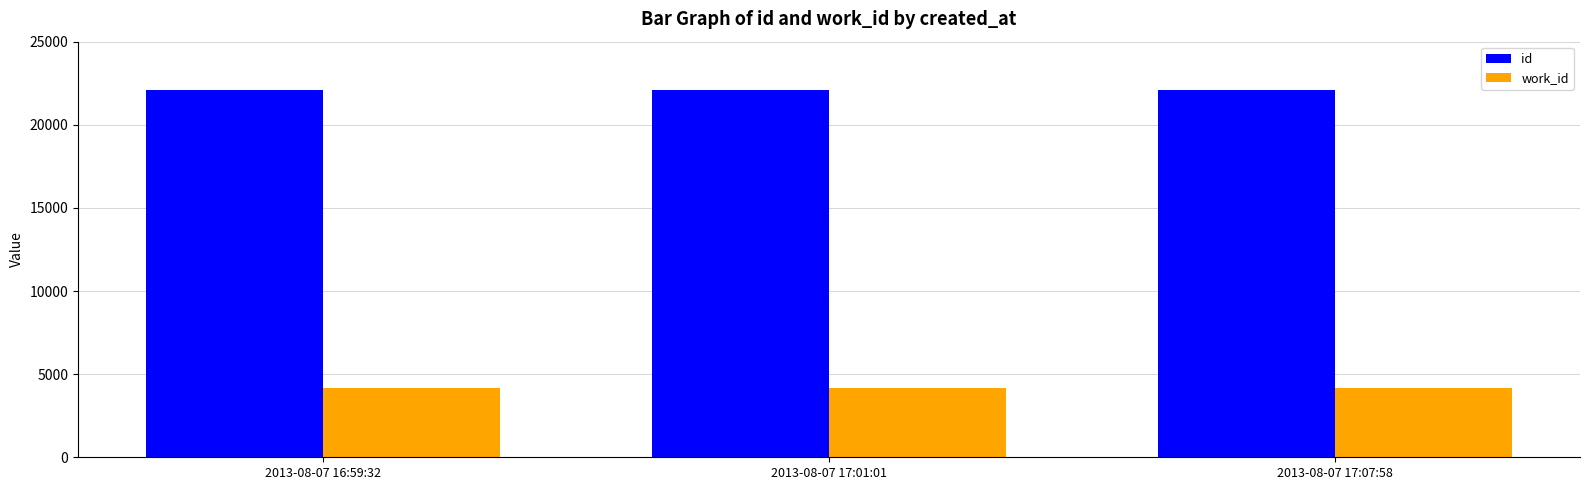

List the series in order of their peak value, highest first.

id, work_id